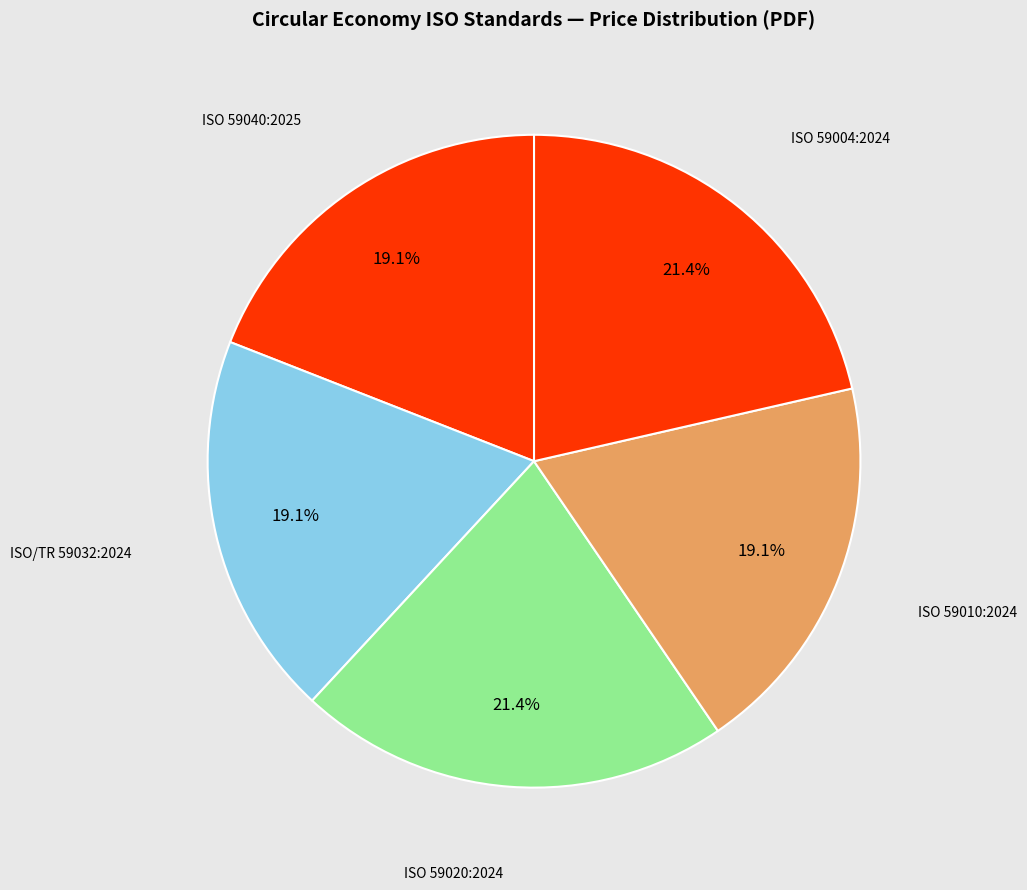

How many slices are in this pie chart?

5